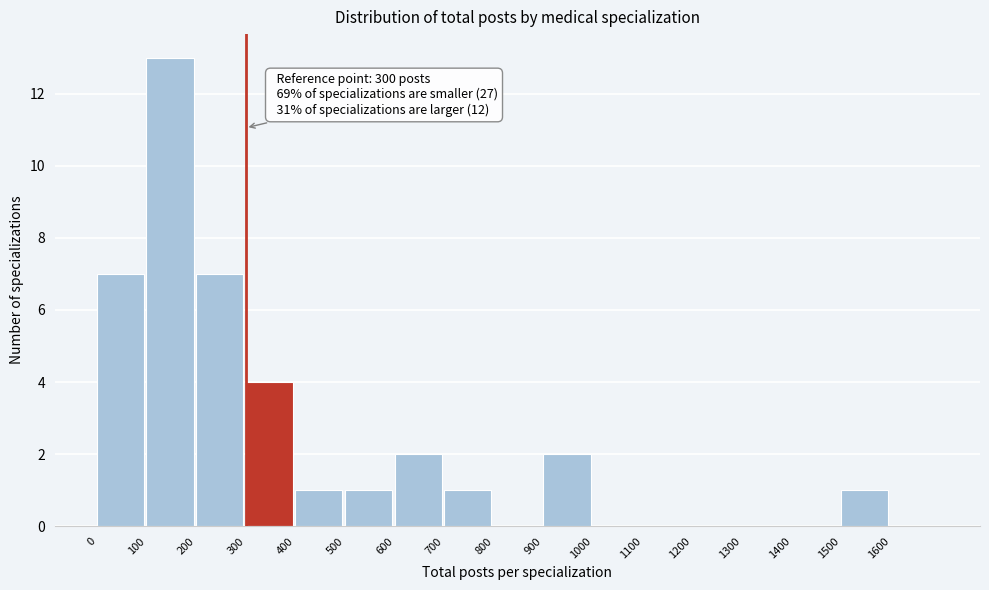

Over which range of the x-axis is the bar tallest?

100 to 200